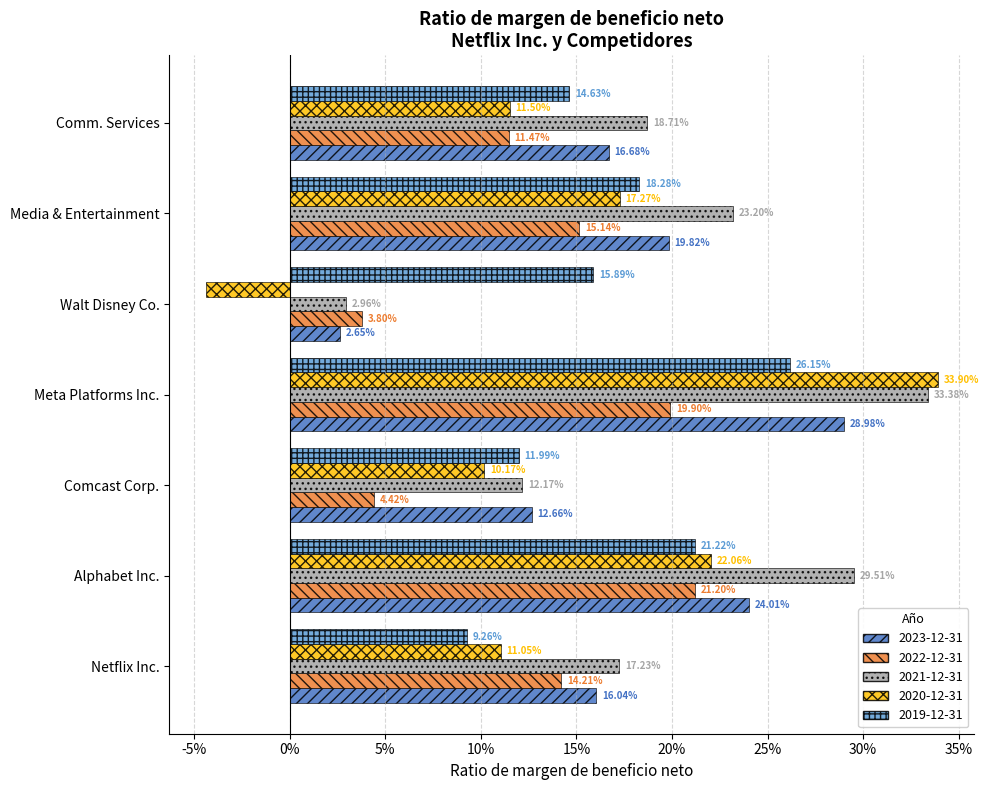

What are all the series names shown in the legend?

2023-12-31, 2022-12-31, 2021-12-31, 2020-12-31, 2019-12-31